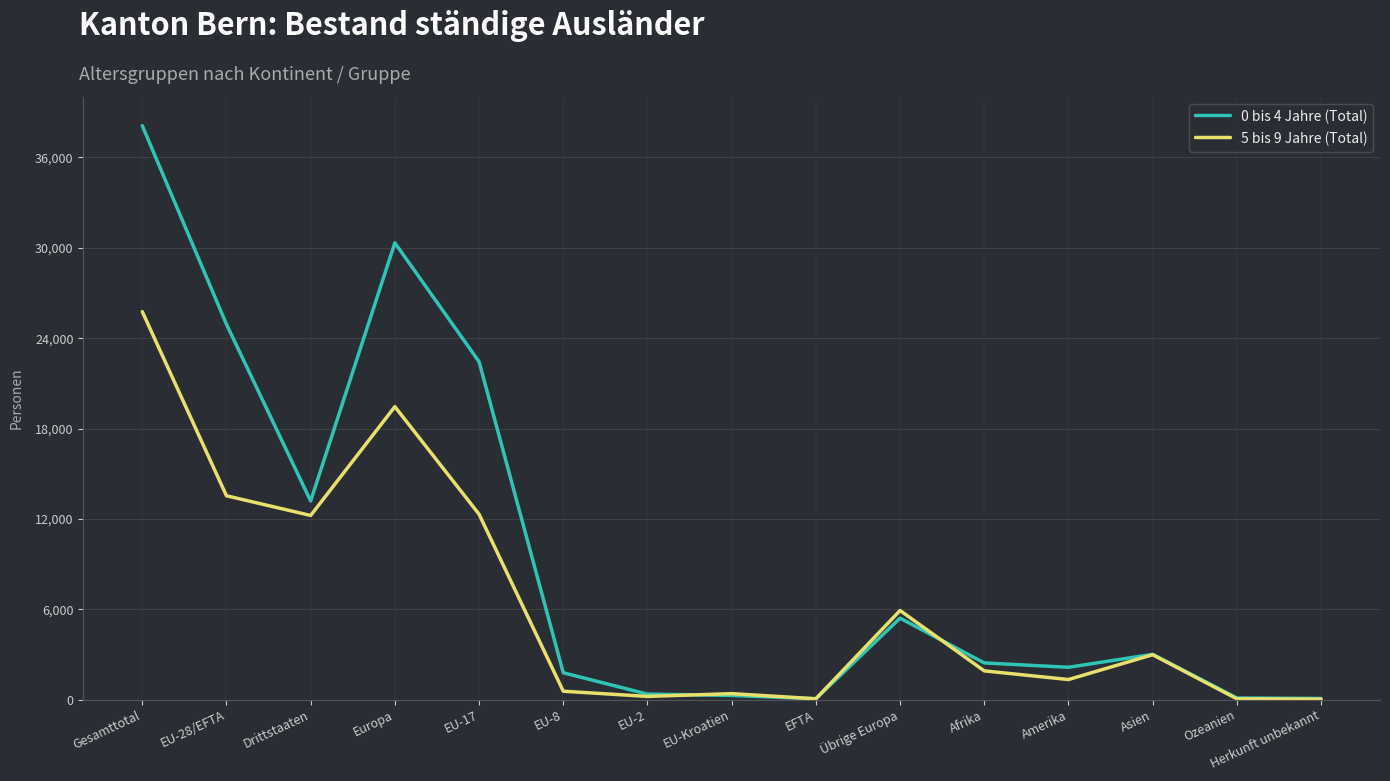

Which series has the widest spread of values?

0 bis 4 Jahre (Total)